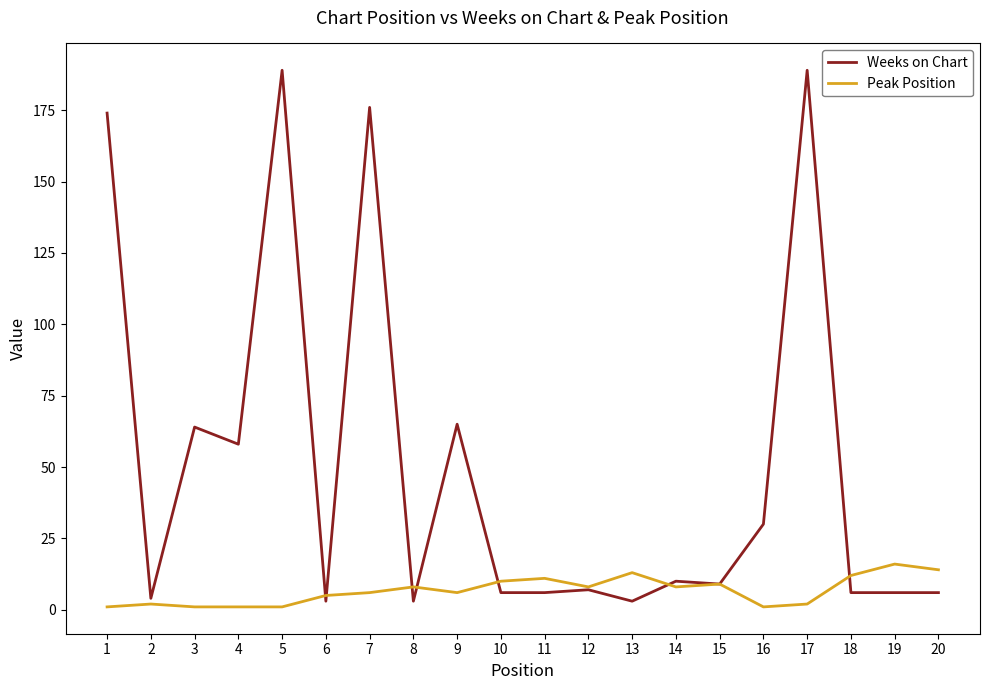

Which series has the largest total across all categories?

Weeks on Chart